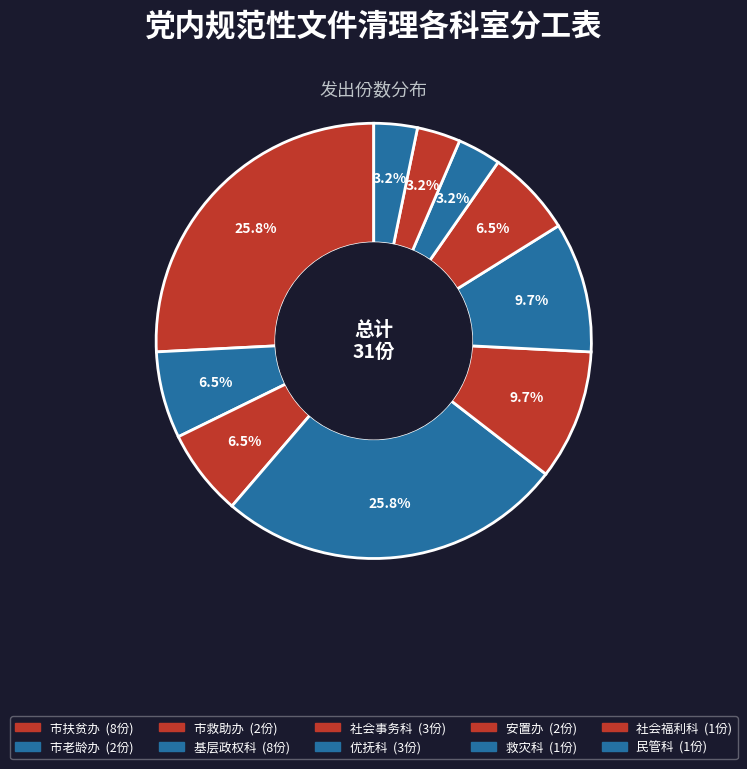

To the nearest percent, what is the combined percentage of 救灾科 and 基层政权科?

29%